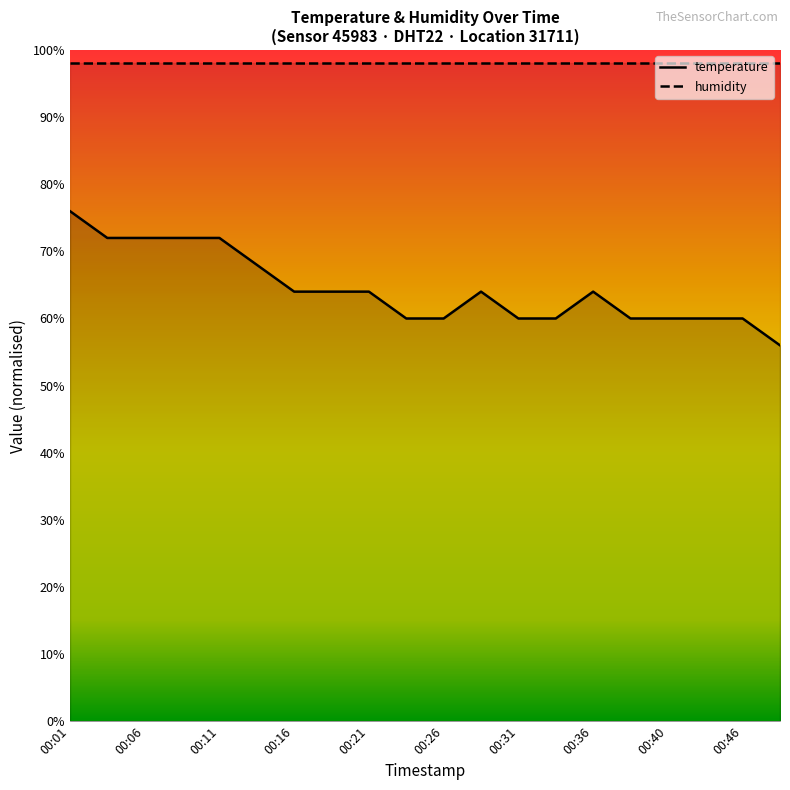

What is the greatest value displayed?

98.0